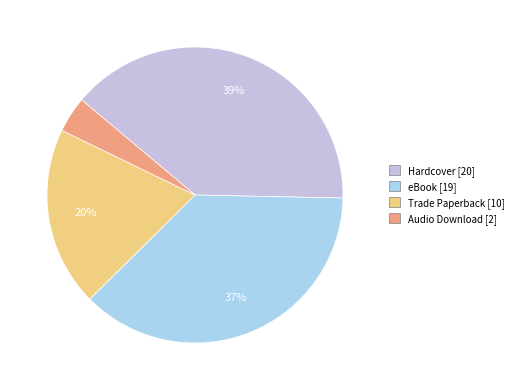

To the nearest percent, what is the difference between the largest and smallest slice percentages?

35%